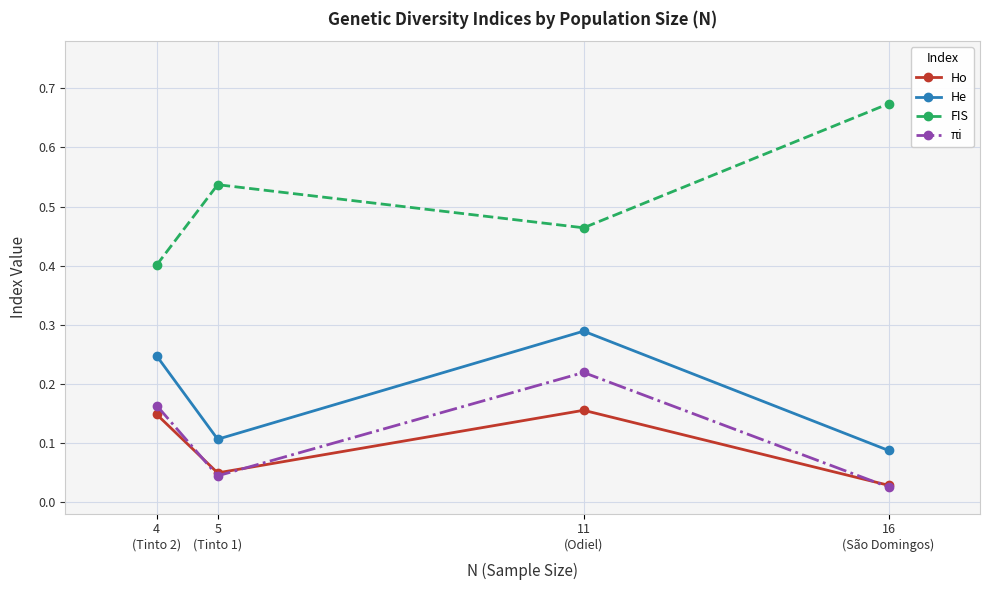

Where is He nearest to the value 0?

16
(São Domingos)